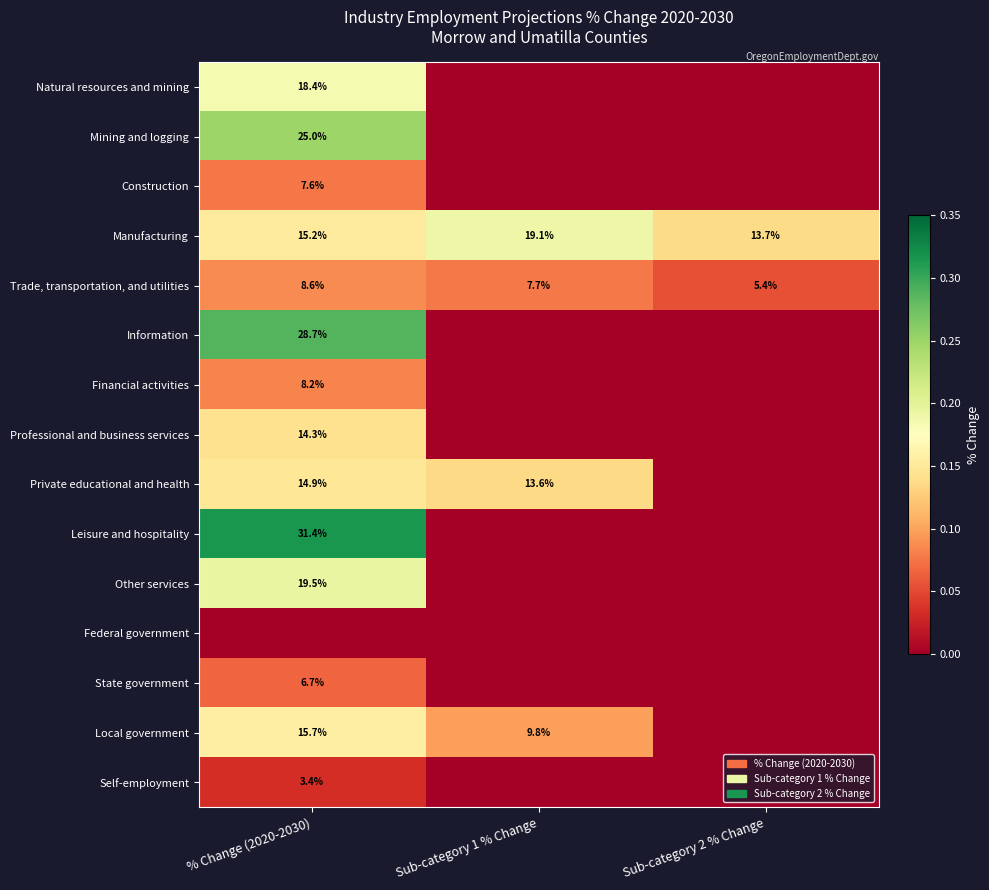

List the labels in order of Trade, transportation, and utilities value, largest first.

% Change (2020-2030), Sub-category 1 % Change, Sub-category 2 % Change